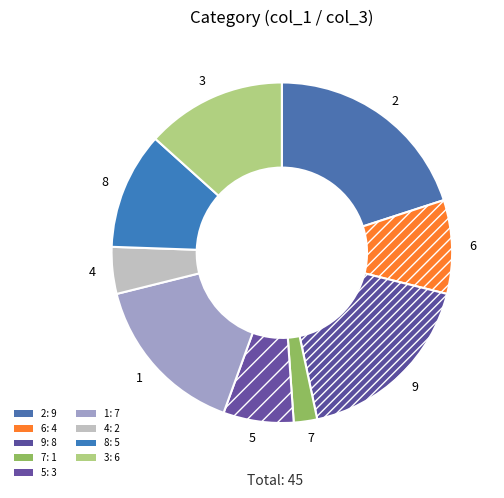

Which category has the biggest portion of the pie?

2